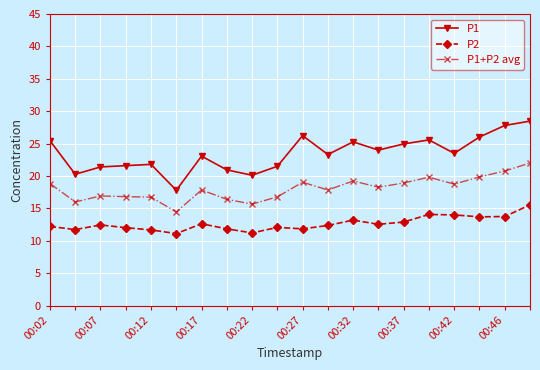

List the series in order of their peak value, highest first.

P1, P1+P2 avg, P2